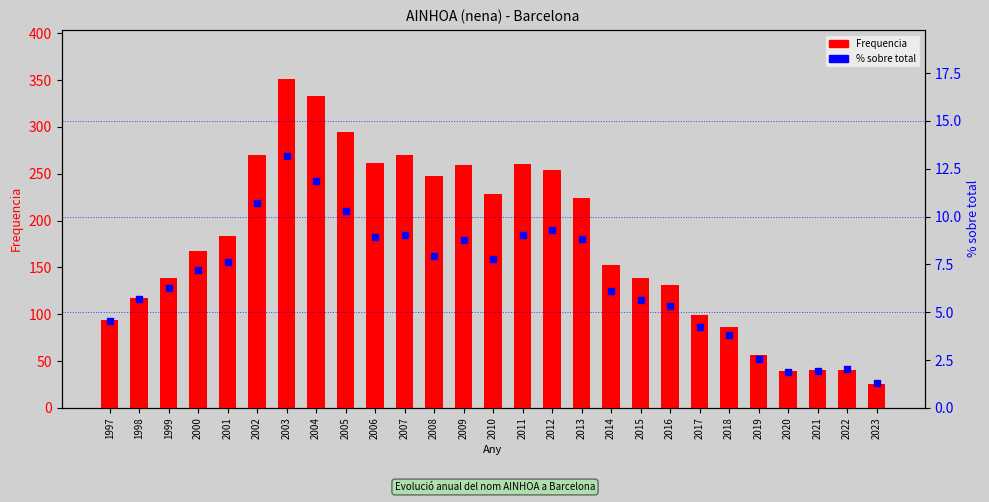

Which series reaches the maximum Y coordinate?

Frequencia